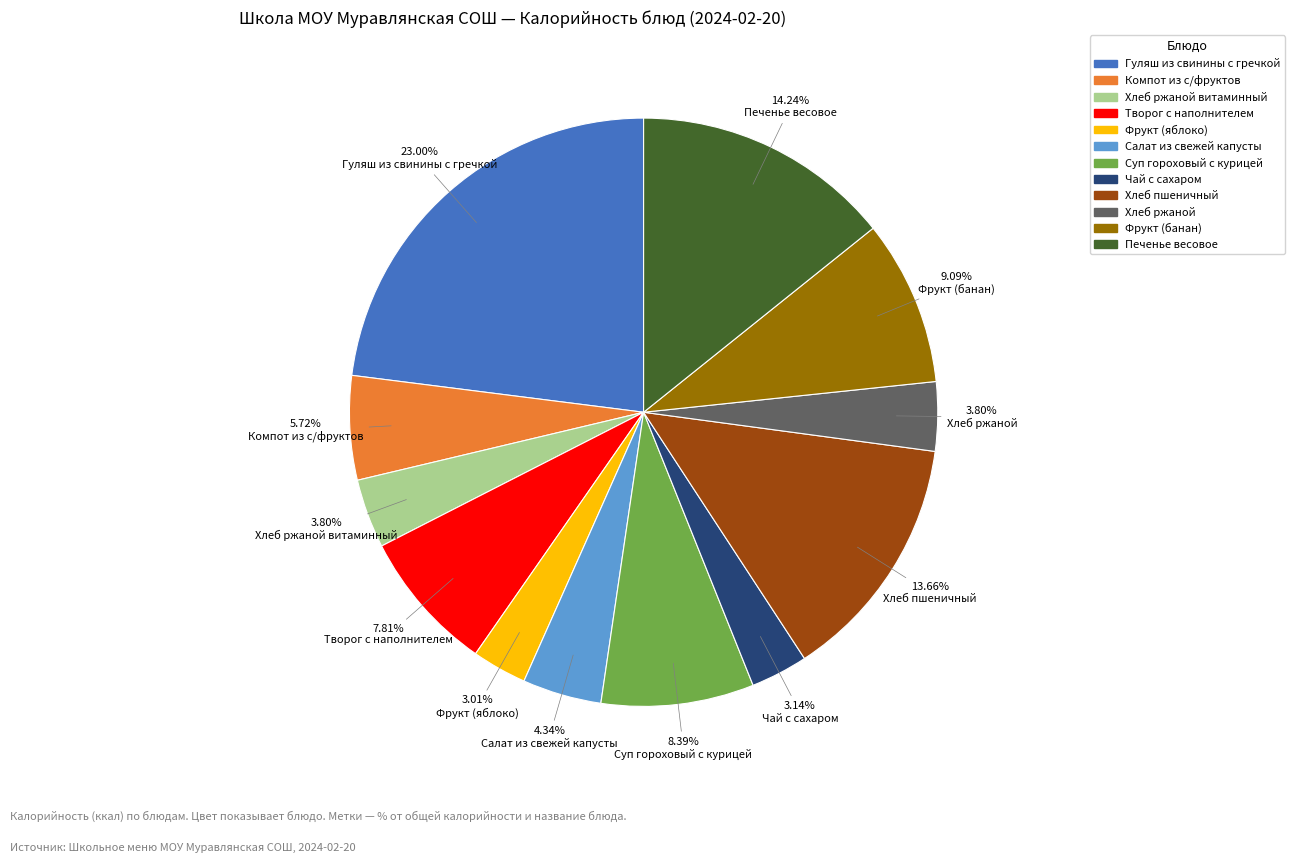

Is there a majority slice in this chart?

No